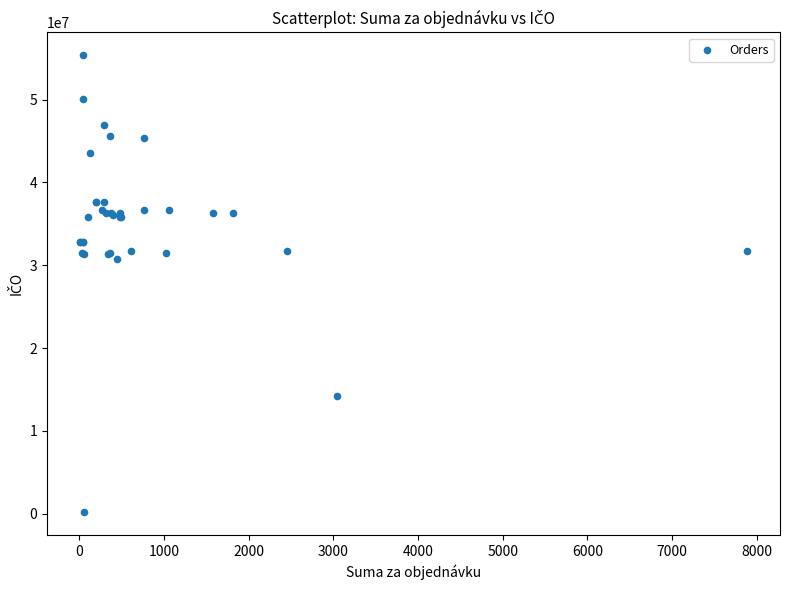

What Y value in the scatter plot is closest to 27753204?

30732361